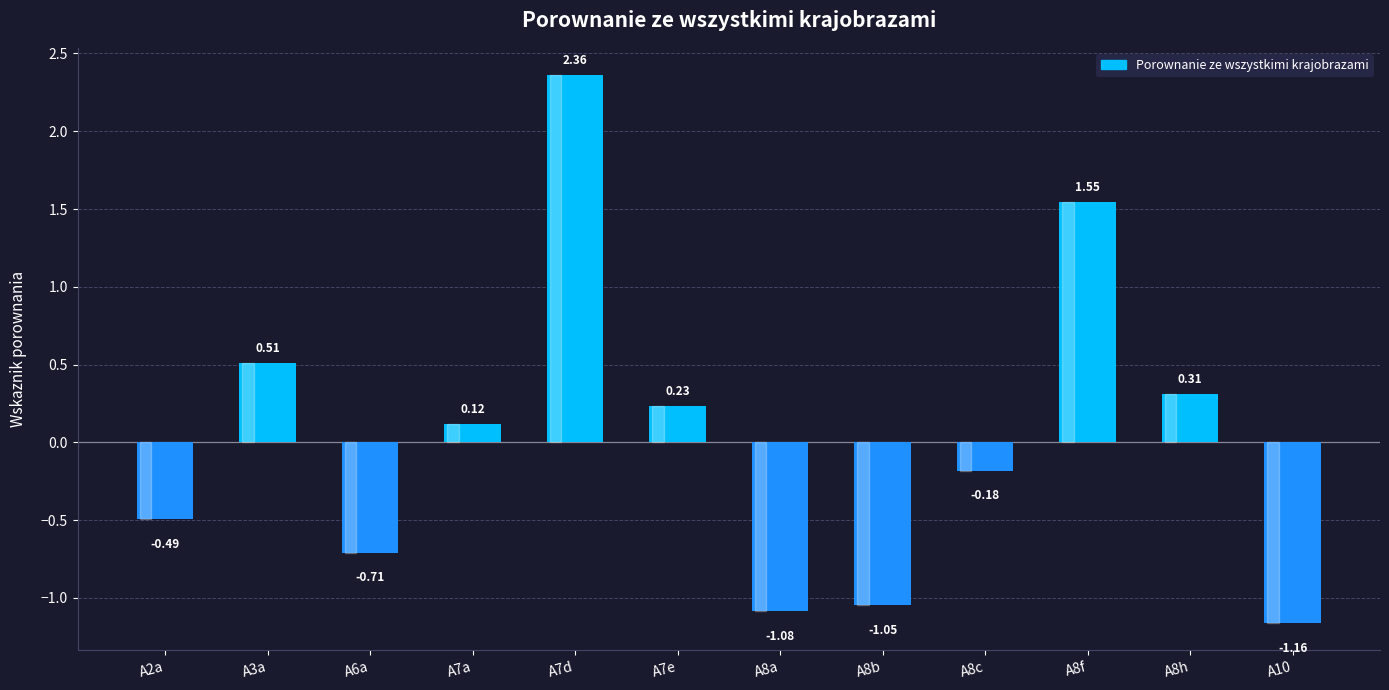

Is it true that the value at A10 is -2.0?

False